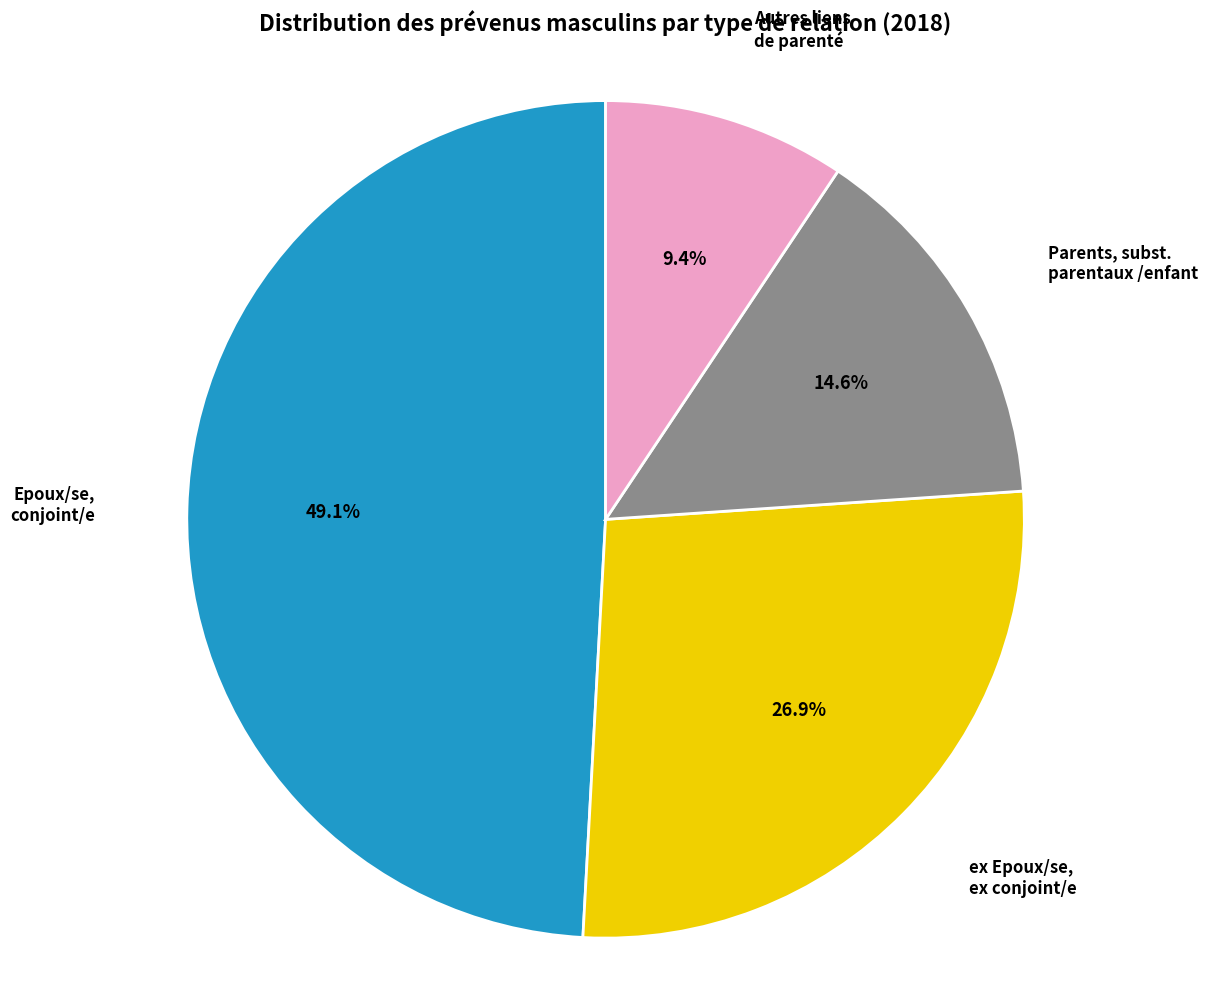

To the nearest percent, what is the difference between the largest and smallest slice percentages?

40%